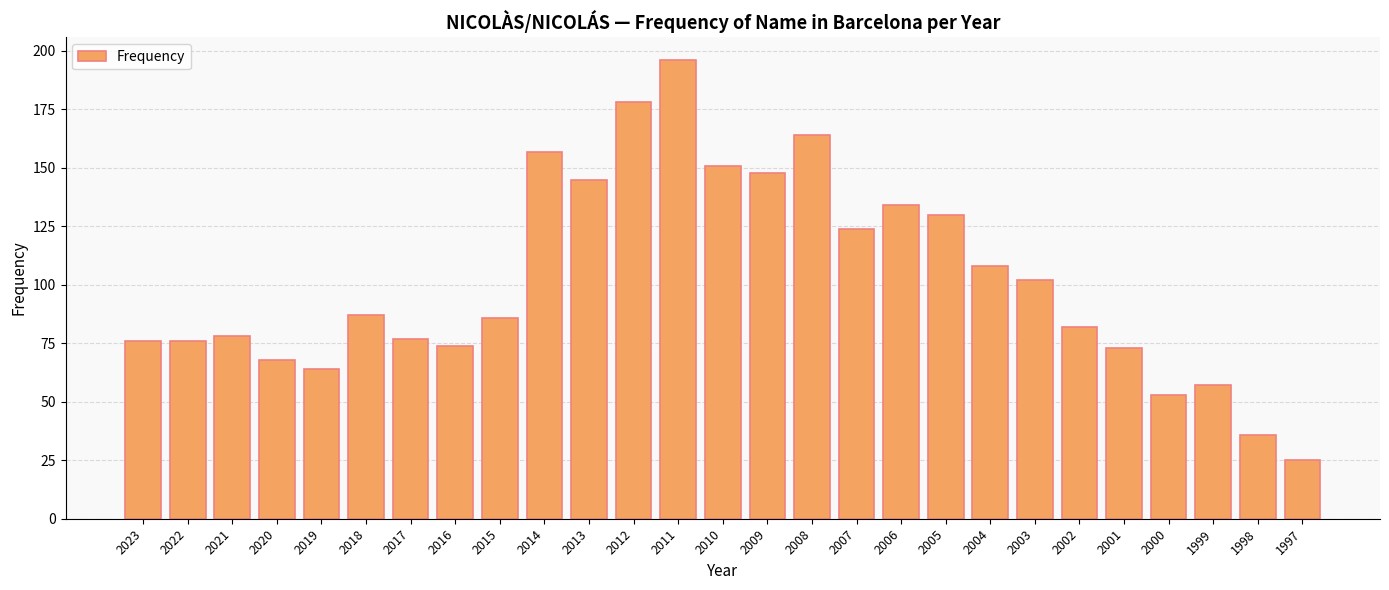

What is the change in value from 2006 to 2001?

-61